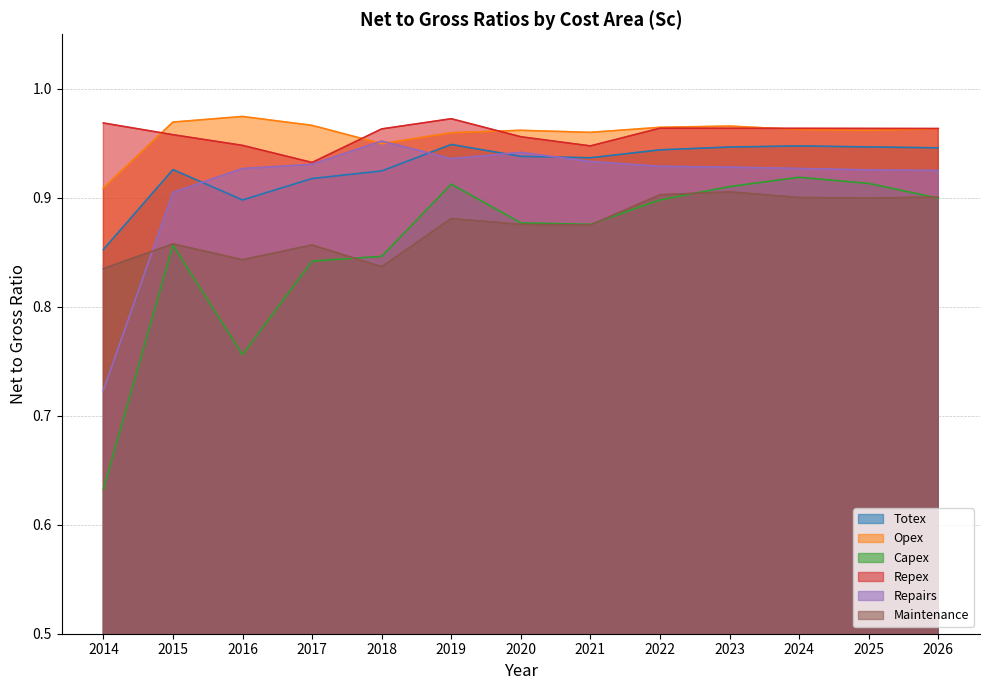

What is the difference between the maximum and minimum values in the Capex series?

0.3